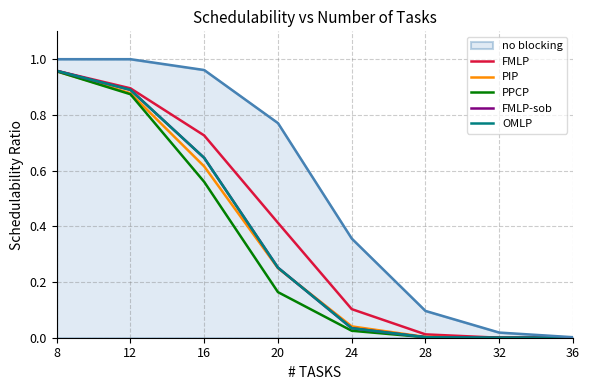

Which category has the lowest value in the FMLP-sob series?

32